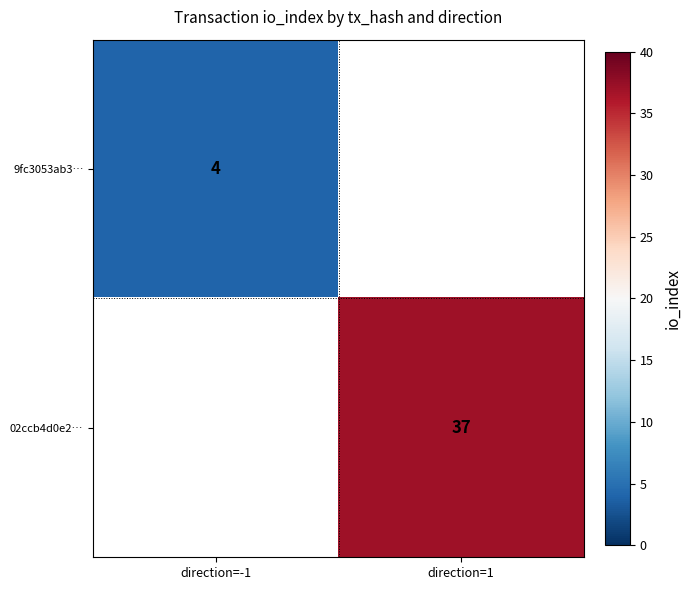

True or false: 02ccb4d0e2… has a value of 62 at direction=1.

False